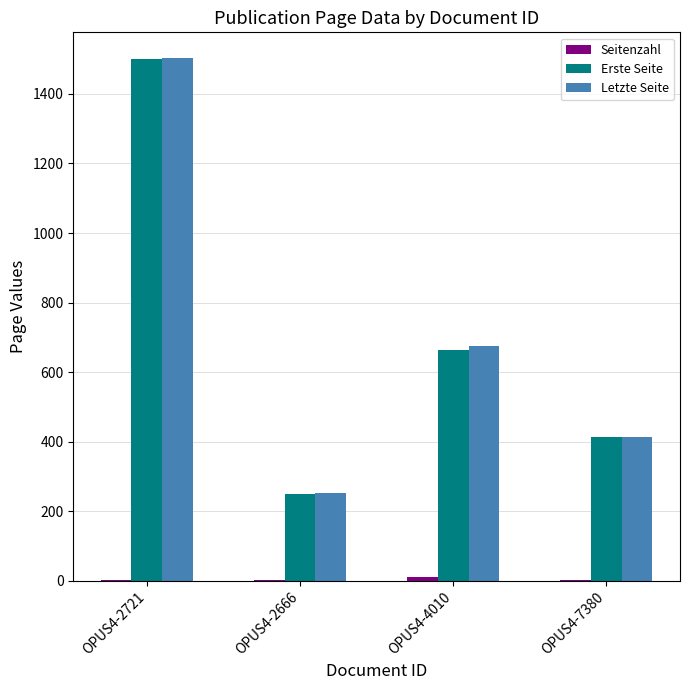

At which category is the sum across all series the highest?

OPUS4-2721